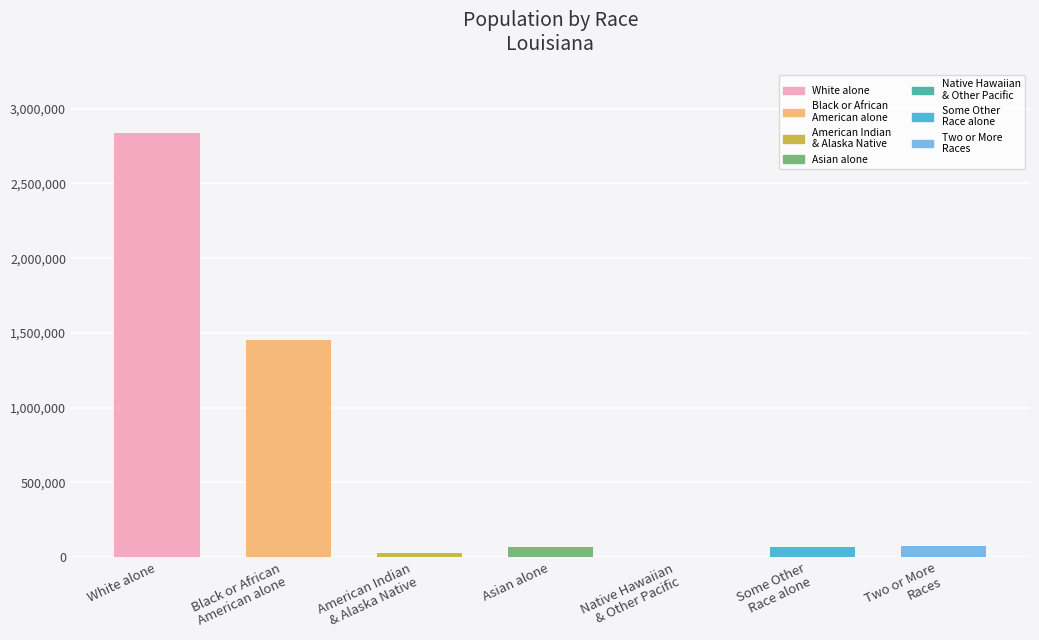

Which label corresponds to the largest value in the chart?

White alone